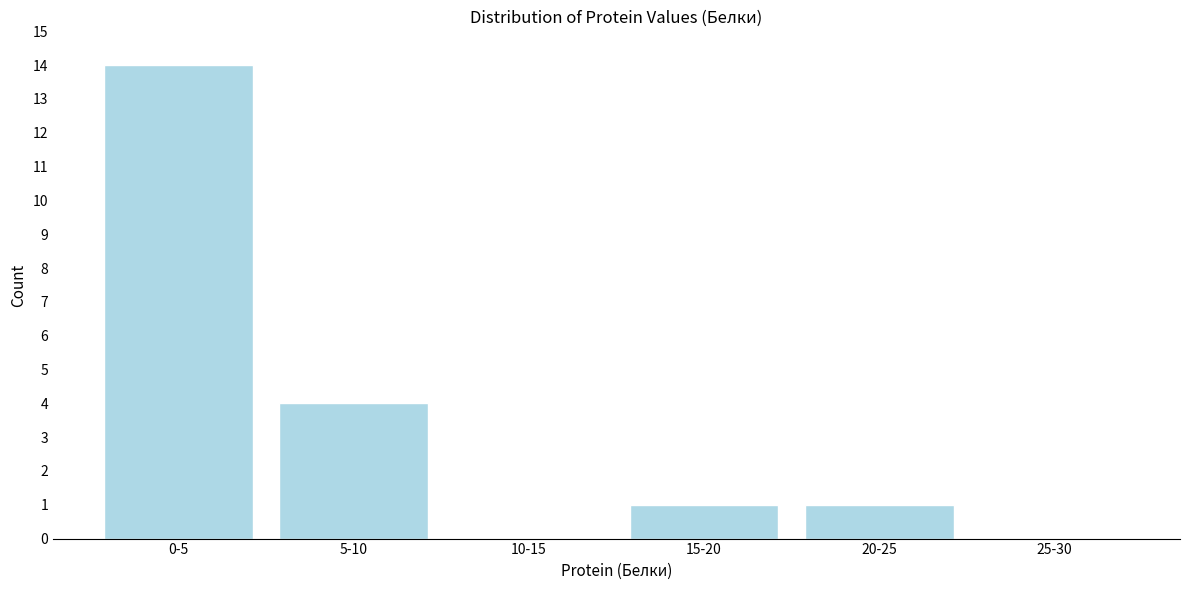

Is it true that the value at 0-5 is 14?

True